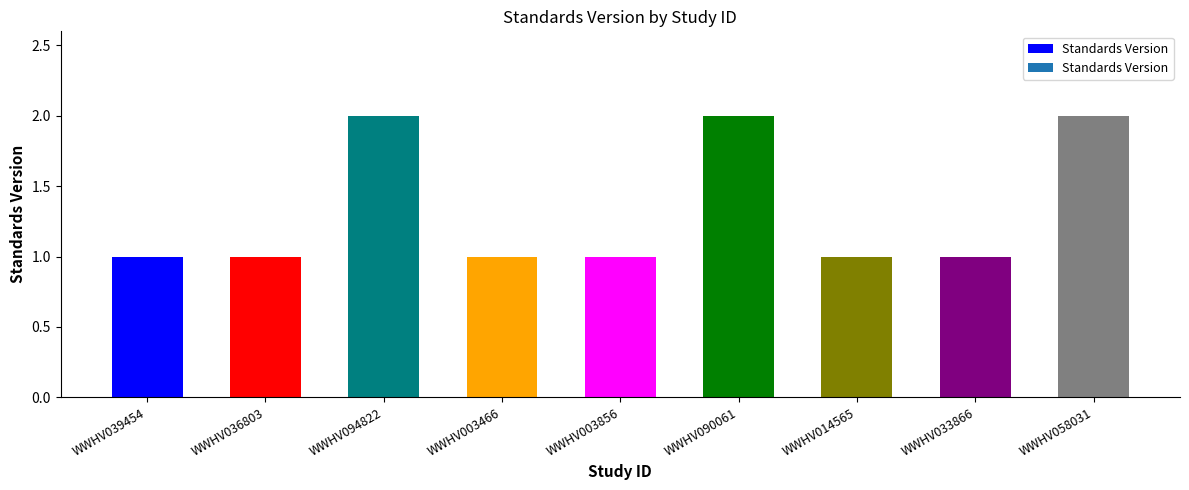

Is it true that the value at WWHV003856 is 2?

False